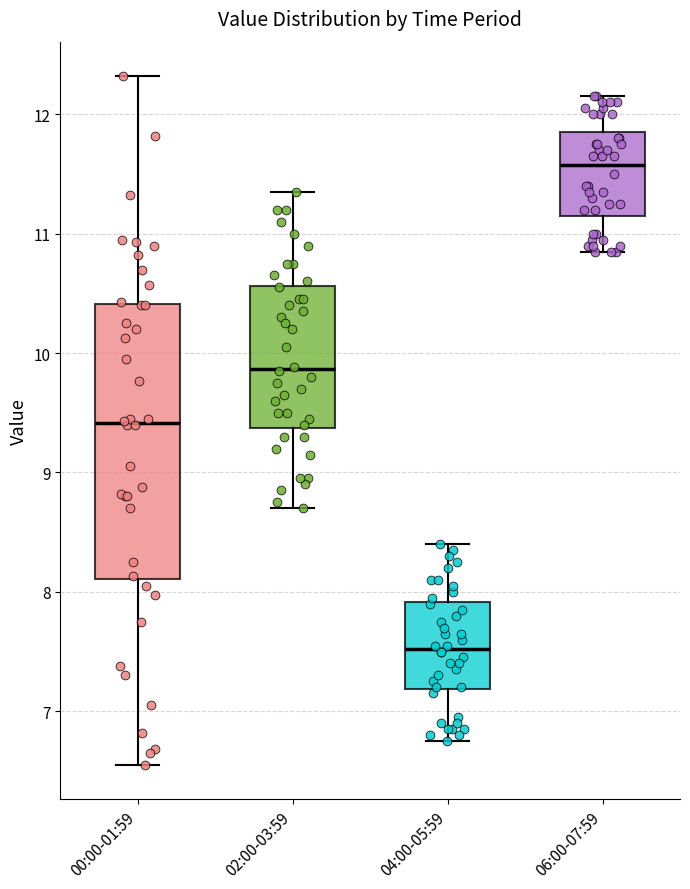

Reading left to right, transcribe this box plot: for each box, give where its median line is, the range the box spans, and where its two whiskers end, as read against the y-axis. The values are not printed on the chart, so give them approximately, as read against the axis.

00:00-01:59: median 9.4, box 8.1 to 10.4, whiskers 6.6 to 12.3
02:00-03:59: median 9.9, box 9.4 to 10.6, whiskers 8.7 to 11.4
04:00-05:59: median 7.5, box 7.2 to 7.9, whiskers 6.8 to 8.4
06:00-07:59: median 11.6, box 11.2 to 11.9, whiskers 10.9 to 12.2